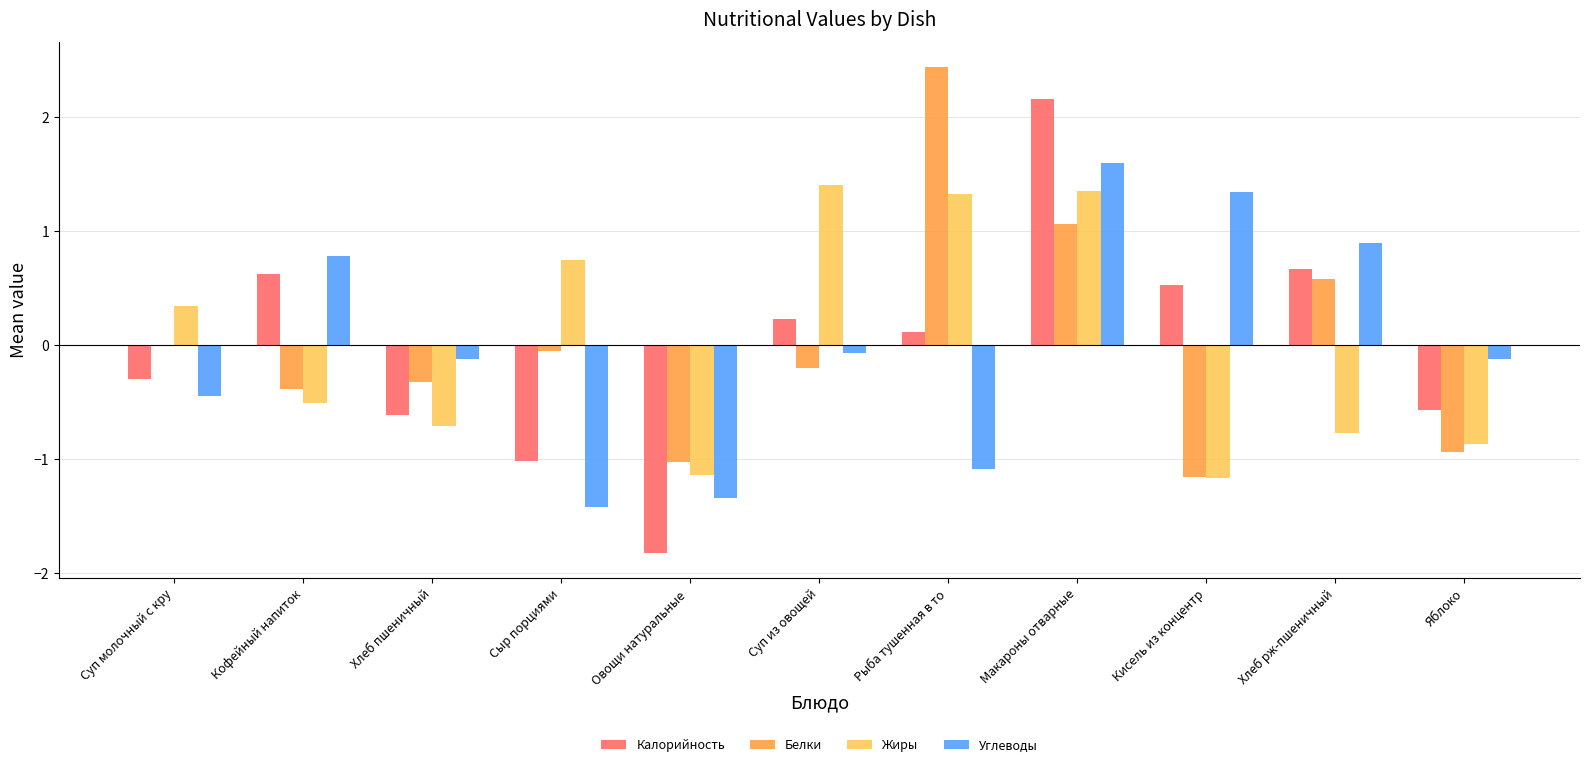

Which series changed the most between Сыр порциями and Макароны отварные?

Калорийность